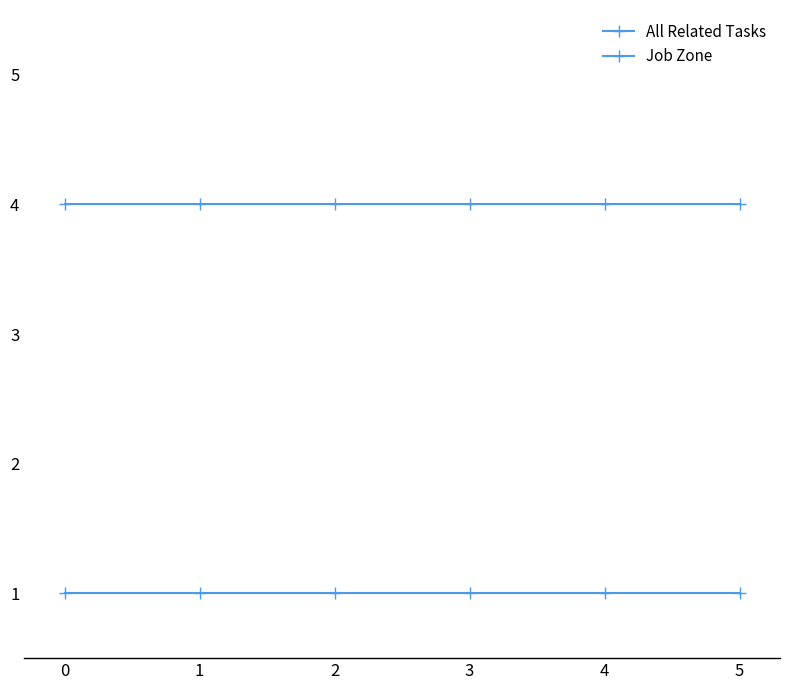

How many lines are shown in the chart?

2